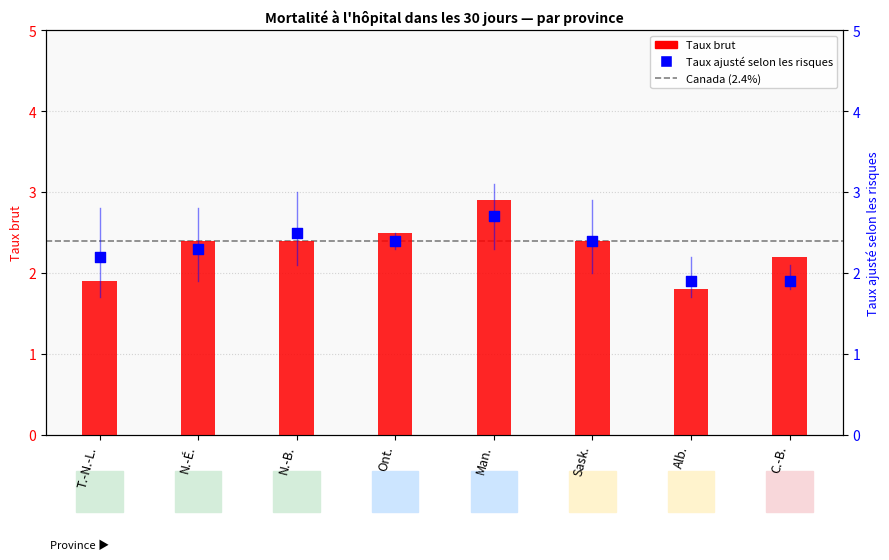

Is the value of Taux brut at Sask. greater than the value of Taux ajusté selon les risques at T.-N.-L.?

Yes